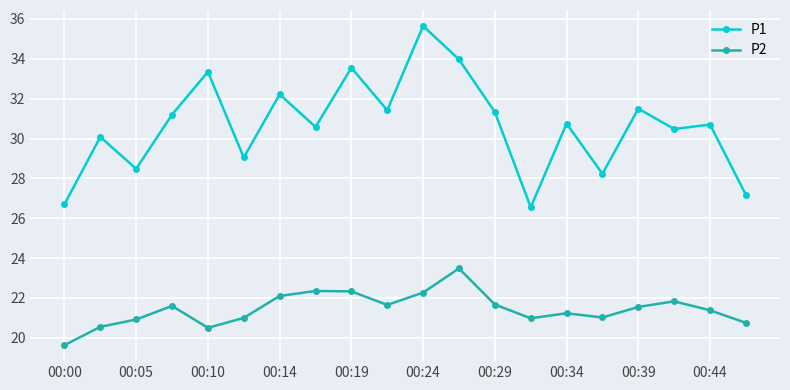

True or false: P2 and P1 cross at least once.

False